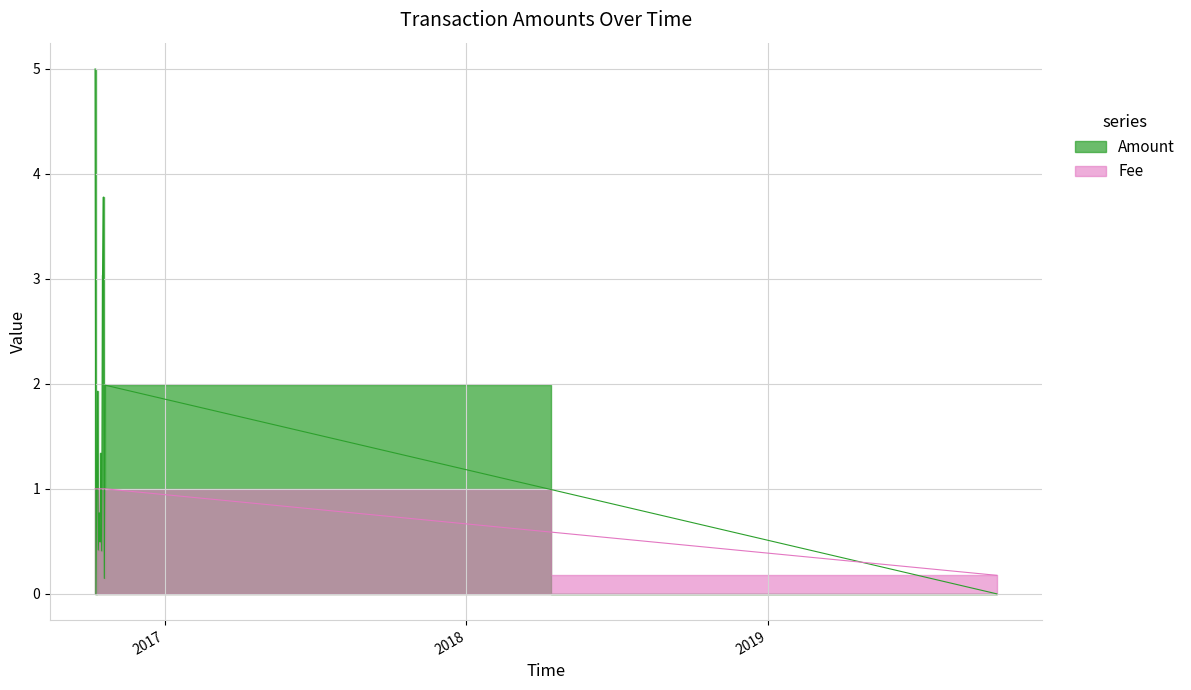

True or false: Fee and Amount cross at least once.

True